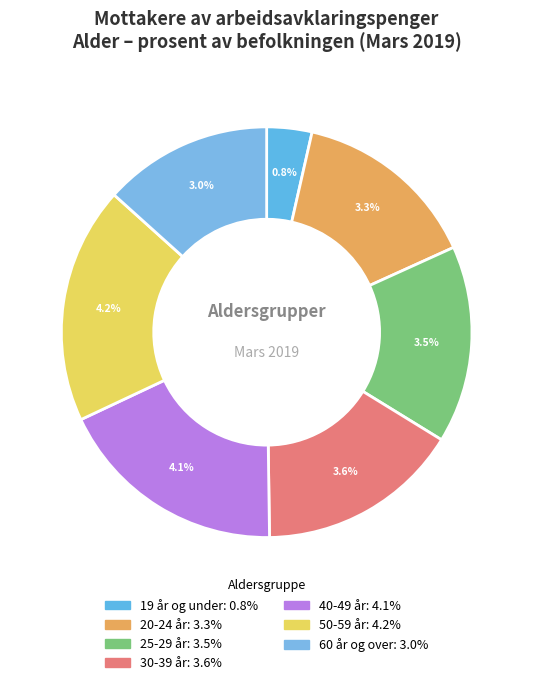

What percentage is the 50-59 år slice, to the nearest percent?

19%